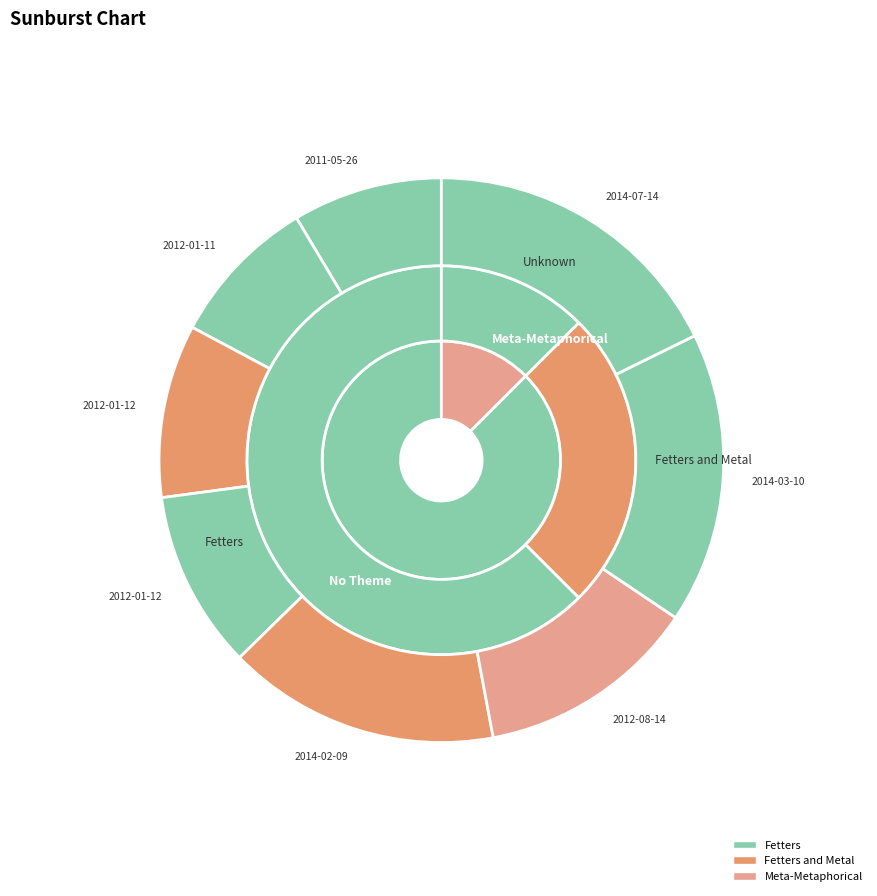

To the nearest percent, what is the average slice percentage?

12%